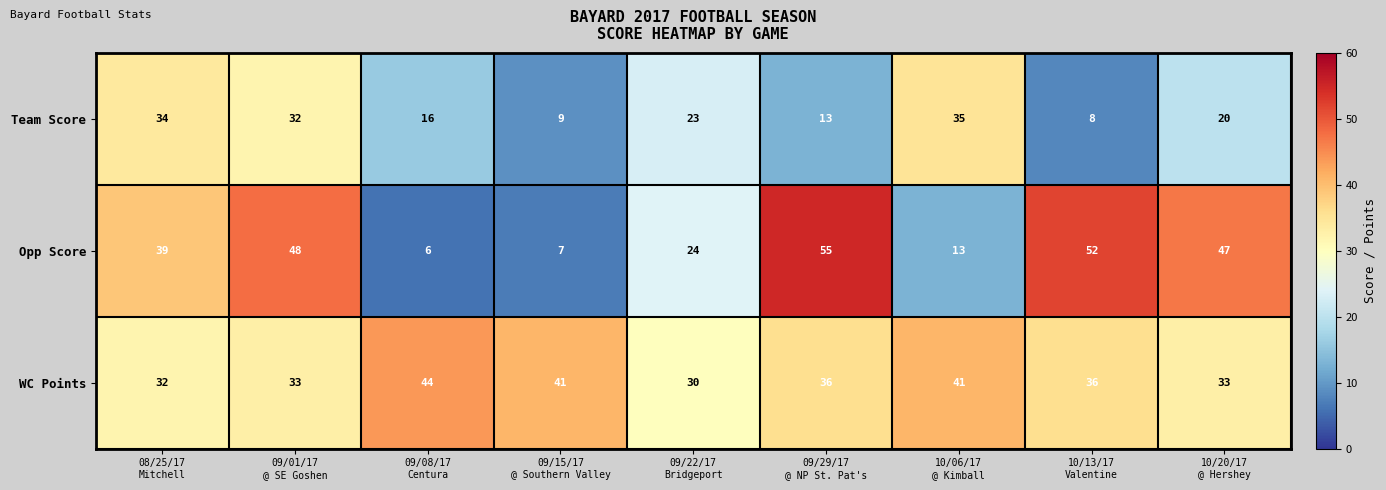

What is the minimum value for Team Score?

8